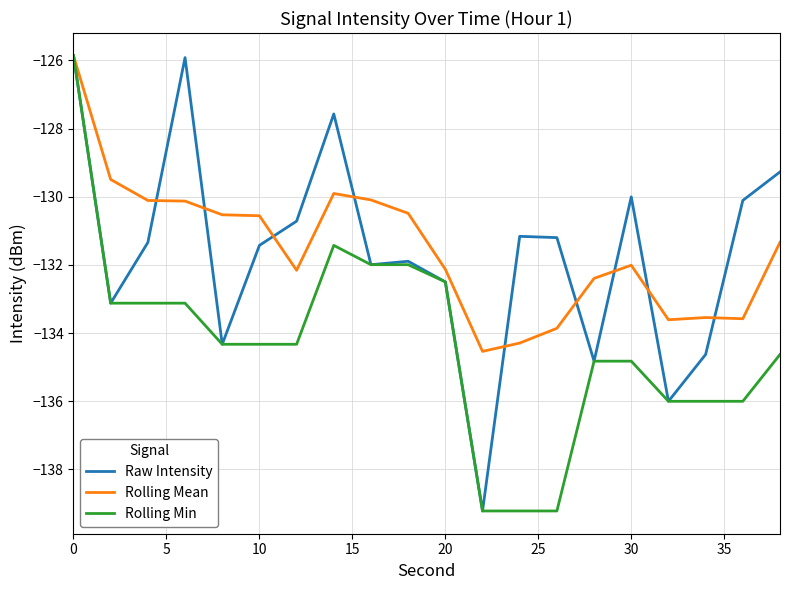

What is the highest value of the Rolling Mean series?

-125.9